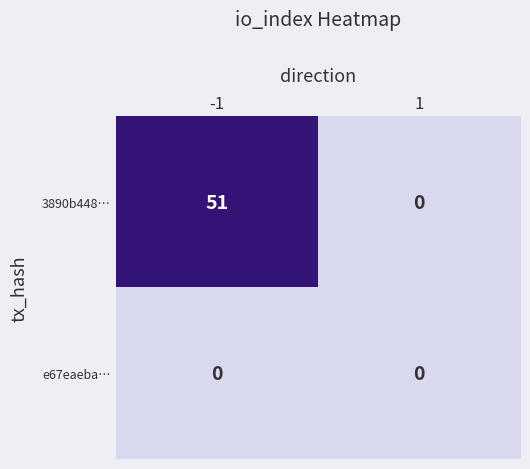

How many data points does each series have?

2